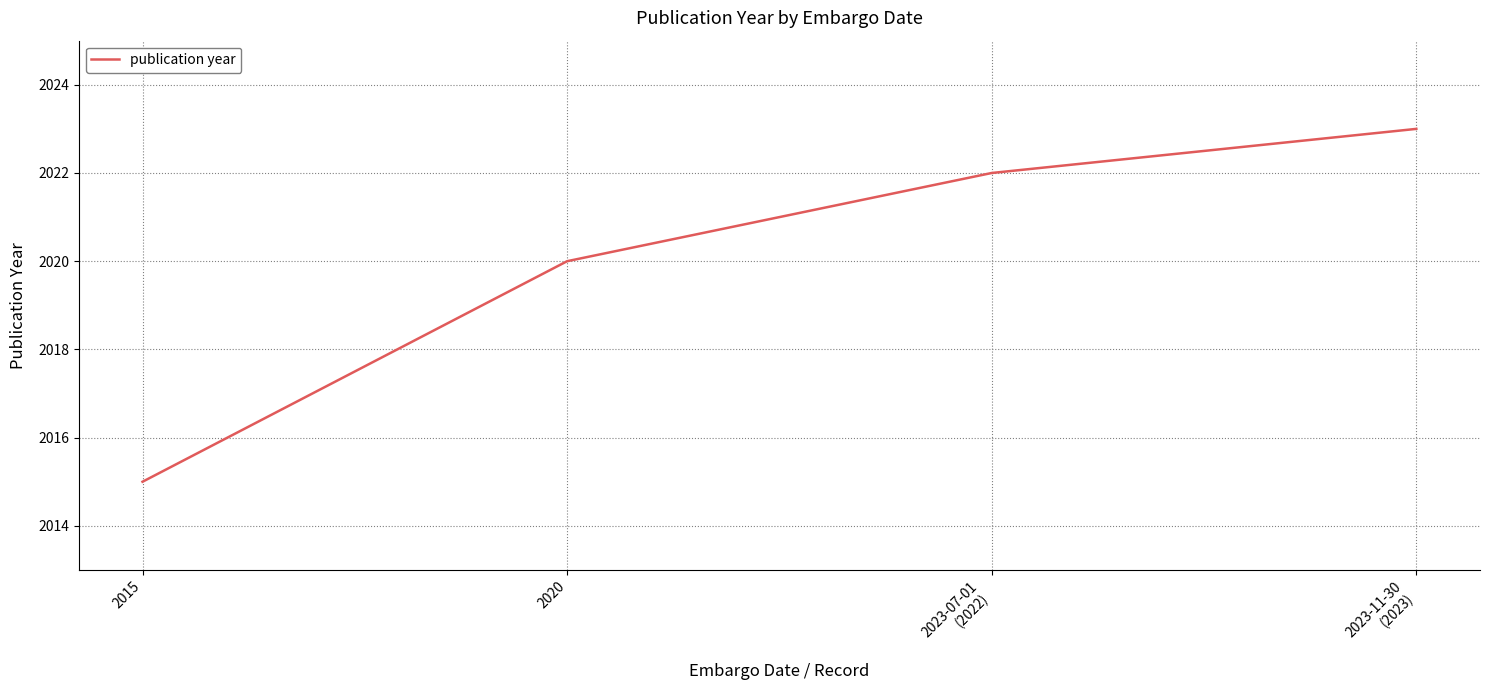

What is the average value?

2020